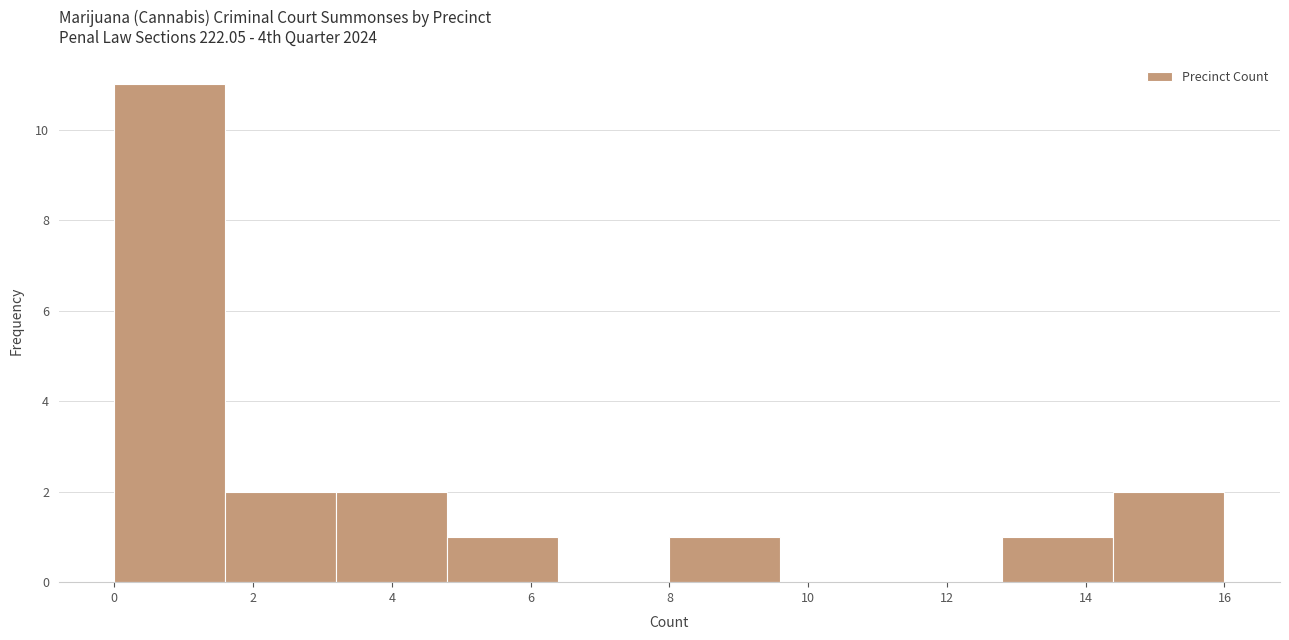

Reading left to right, transcribe this chart: for each bar, give the range it covers on the x-axis and its height. The values are not printed on the chart, so give them approximately, as read against the axis.

0.0 to 1.6: 11
1.6 to 3.2: 2
3.2 to 4.8: 2
4.8 to 6.4: 1
6.4 to 8.0: 0
8.0 to 9.6: 1
9.6 to 11.2: 0
11.2 to 12.8: 0
12.8 to 14.4: 1
14.4 to 16.0: 2